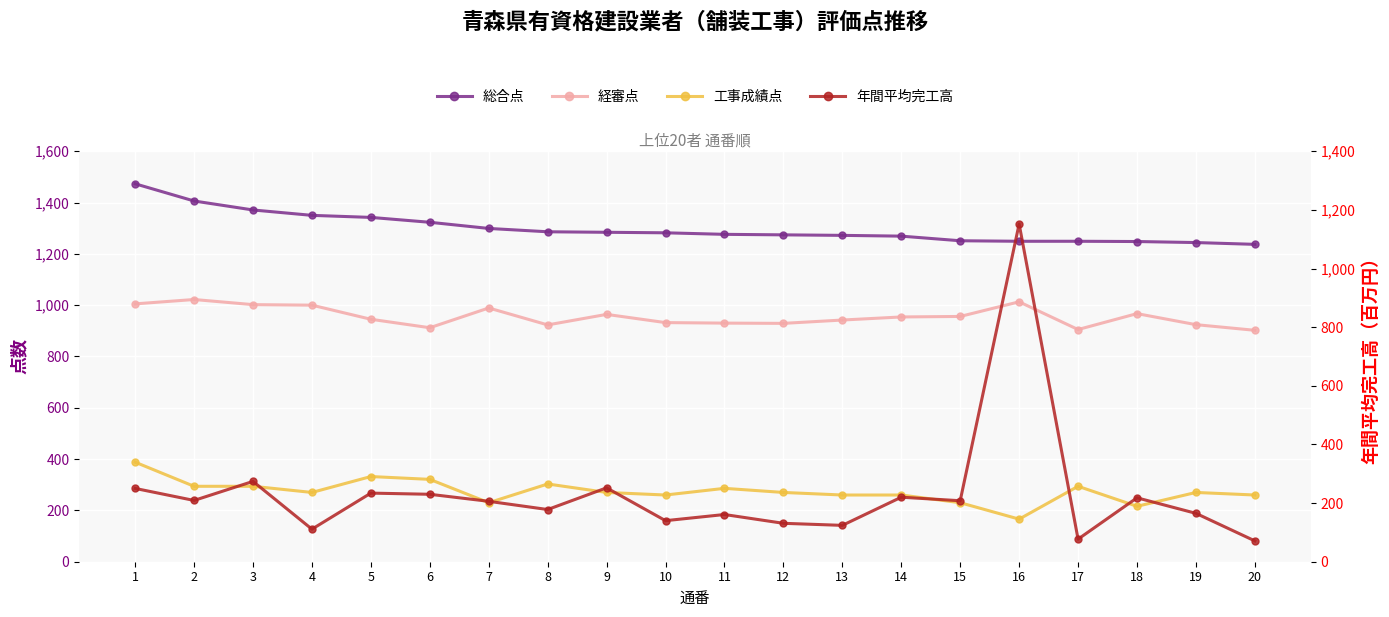

Reading left to right, transcribe all the data shown in this chart.

総合点: 1=1473	2=1406	3=1371	4=1350	5=1342	6=1323	7=1299	8=1286	9=1284	10=1282	11=1276	12=1274	13=1272	14=1269	15=1251	16=1249	17=1249	18=1248	19=1244	20=1237
経審点: 1=1005	2=1022	3=1002	4=1000	5=945	6=912	7=989	8=923	9=964	10=932	11=930	12=929	13=942	14=954	15=956	16=1013	17=905	18=967	19=924	20=902
工事成績点: 1=388	2=294	3=294	4=270	5=332	6=321	7=230	8=303	9=270	10=260	11=286	12=270	13=260	14=260	15=230	16=166	17=294	18=216	19=270	20=260
年間平均完工高: 1=250	2=209	3=274	4=111	5=234	6=230	7=206	8=178	9=252	10=140	11=161	12=131	13=124	14=220	15=208	16=1152	17=77	18=218	19=165	20=71